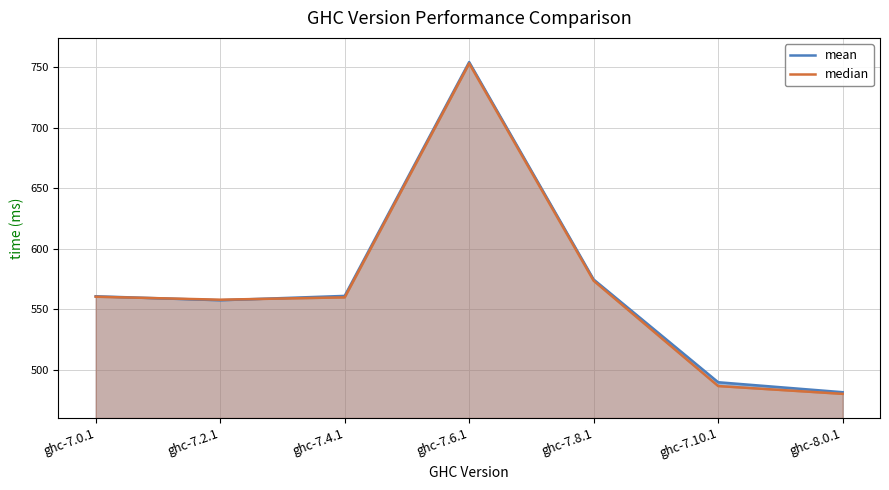

At which category does mean reach its first local valley?

ghc-7.2.1